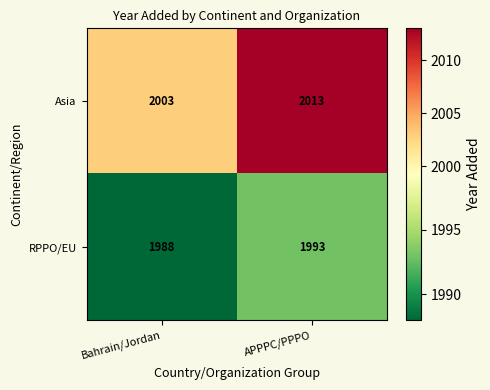

Reading right to left, transcribe all the data shown in this chart.

Asia: APPPC/PPPO=2013	Bahrain/Jordan=2003
RPPO/EU: APPPC/PPPO=1993	Bahrain/Jordan=1988